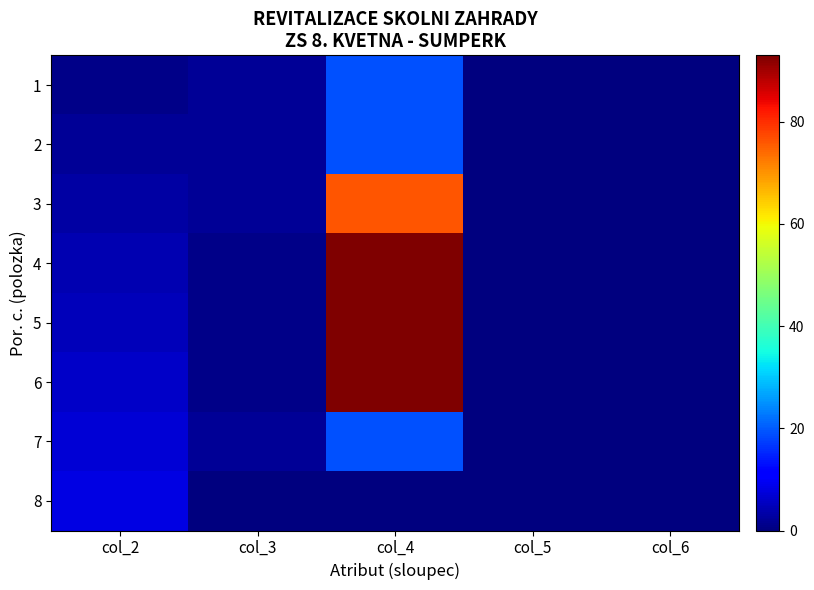

Which series changed the most between col_3 and col_6?

1